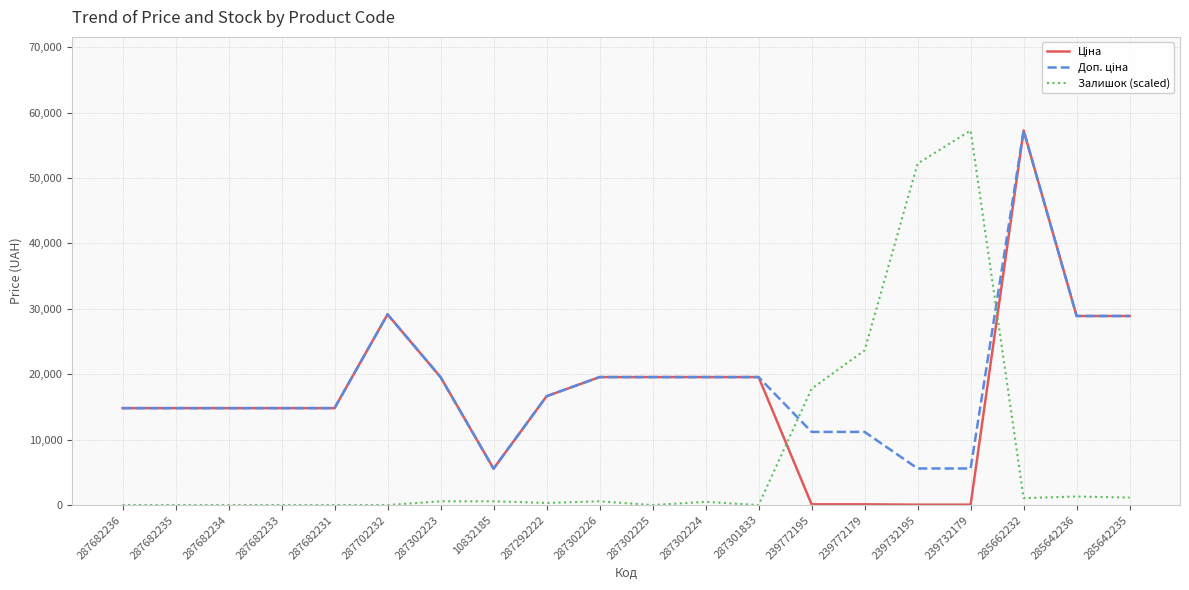

Does the chart have visible grid lines?

Yes